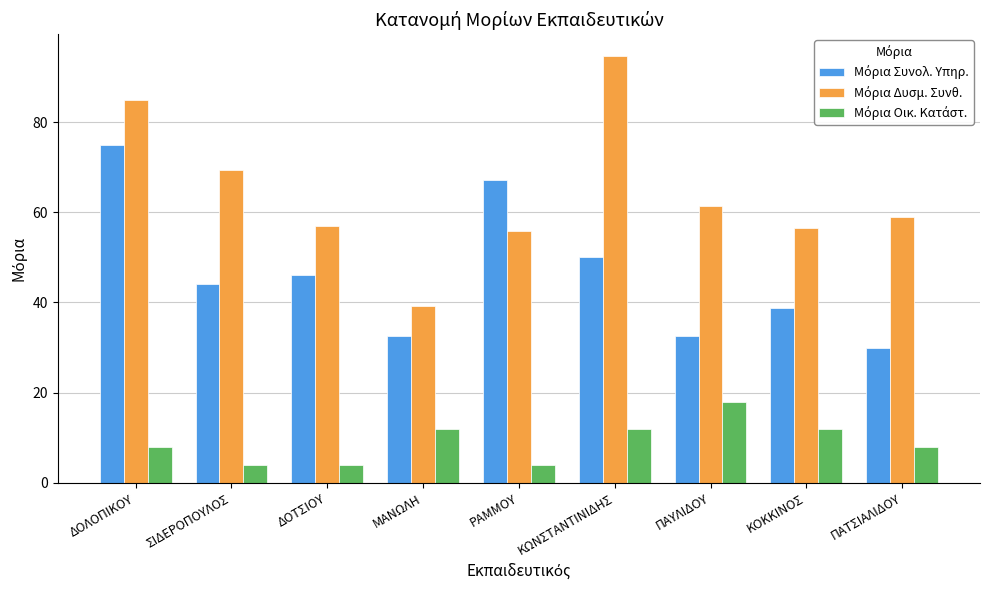

What is the smallest value displayed?

4.0